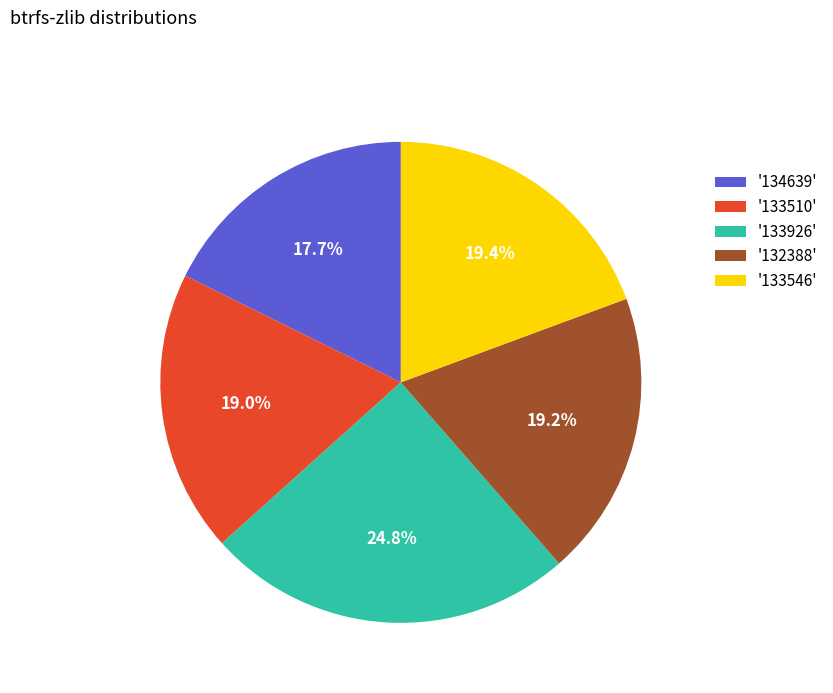

Is '133926' the majority of the pie?

No